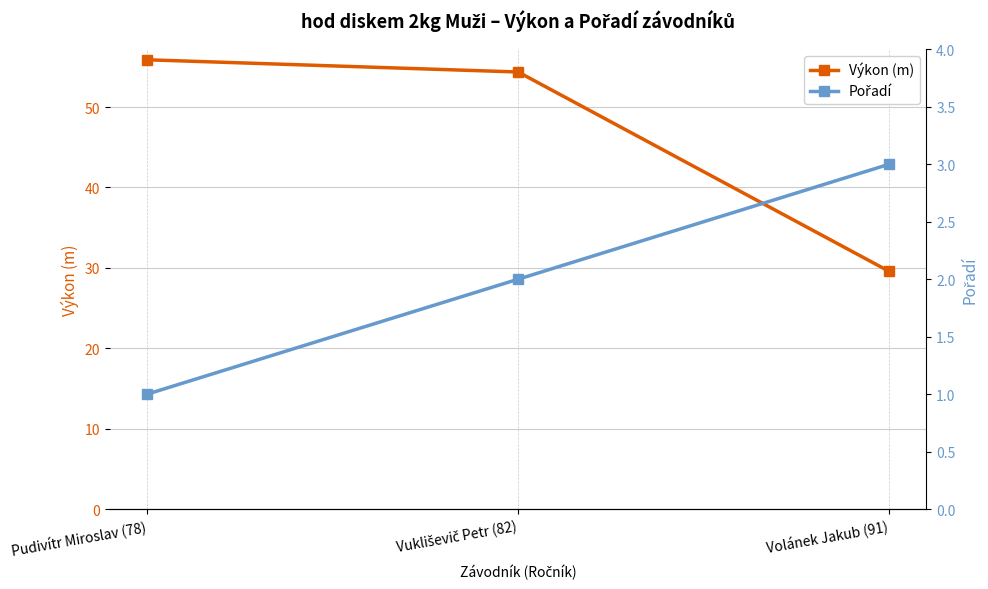

At how many categories does at least one series exceed 44?

2